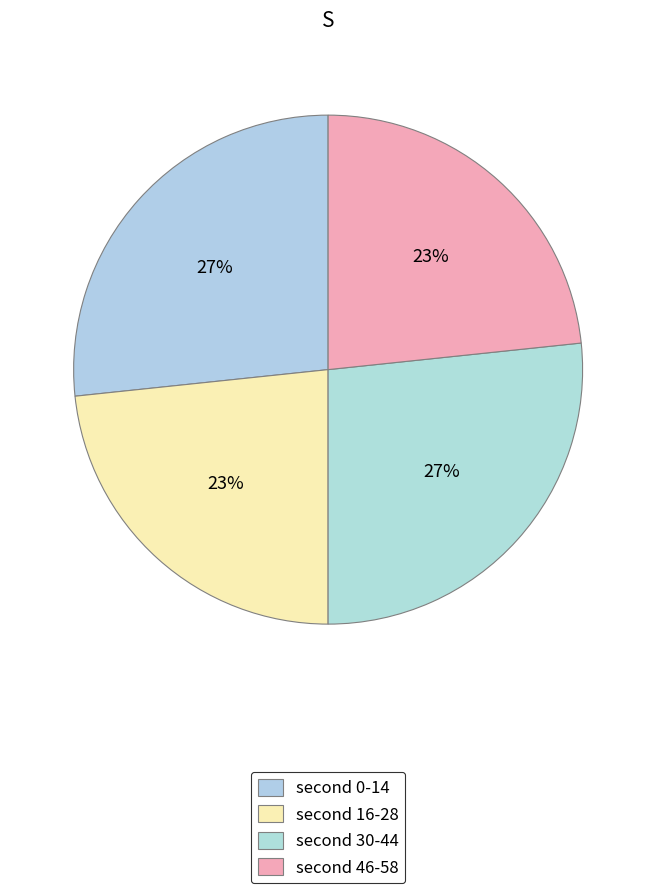

Count the number of slices in the pie.

4